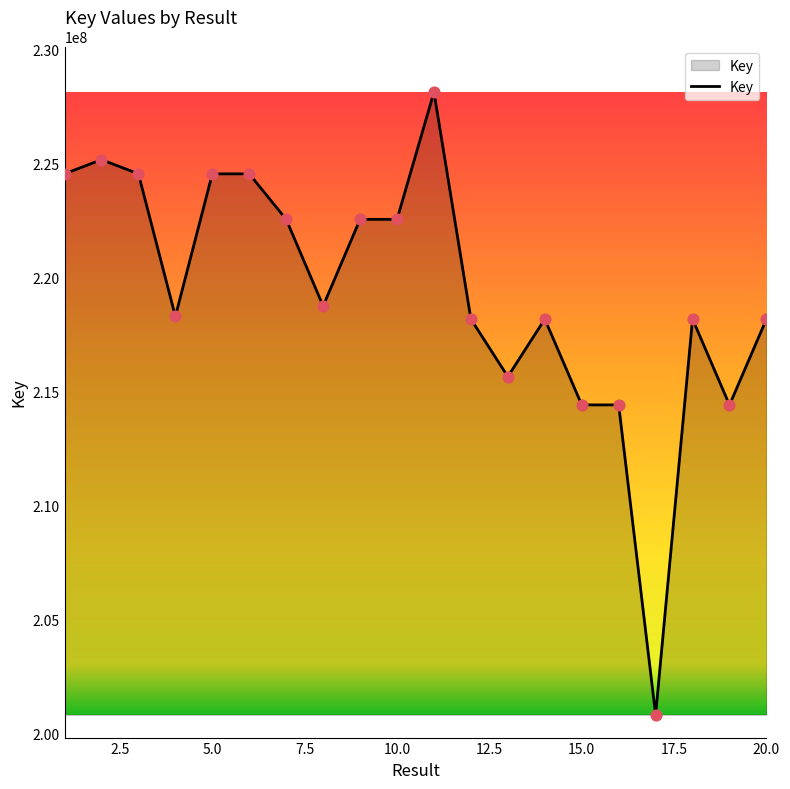

What is the greatest value displayed?

228134774